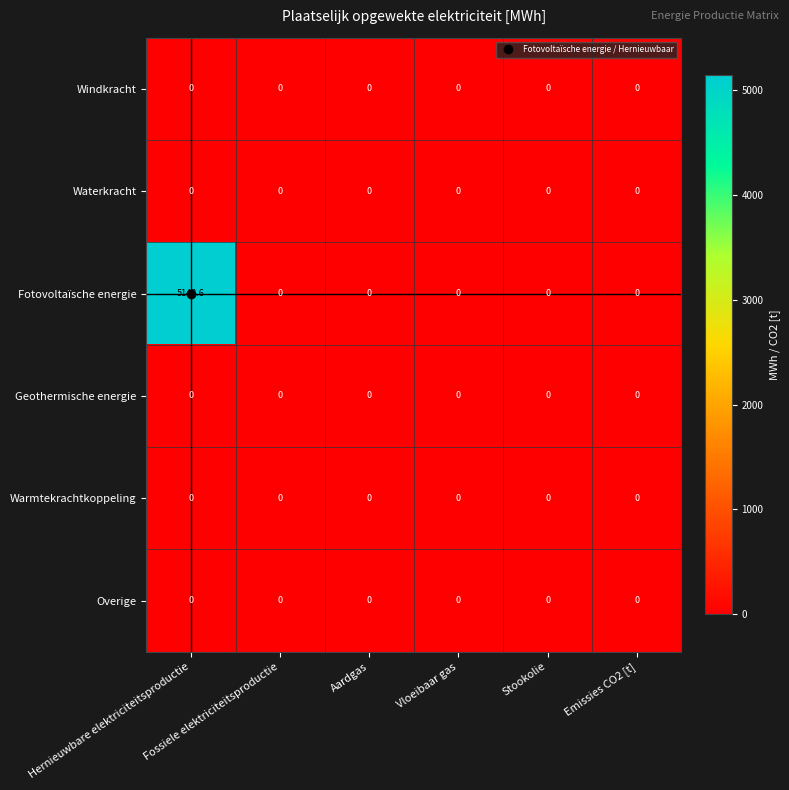

Which series has the widest spread of values?

Fotovoltaïsche energie